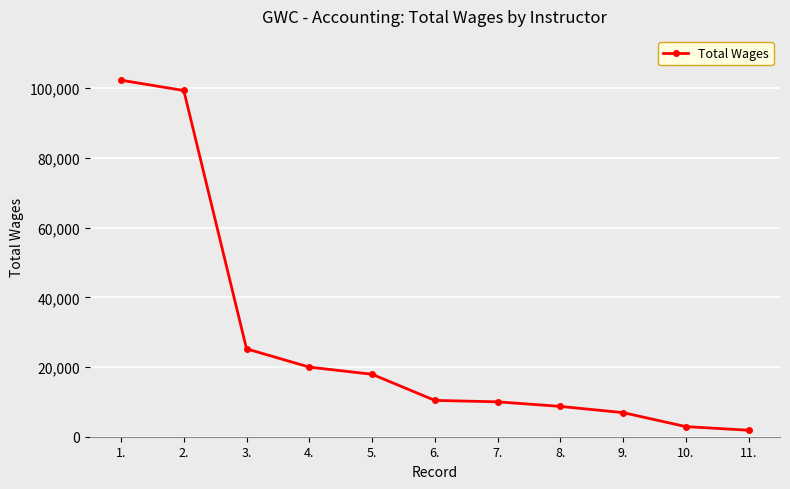

What is the difference between the values at 9. and 1.?

95374